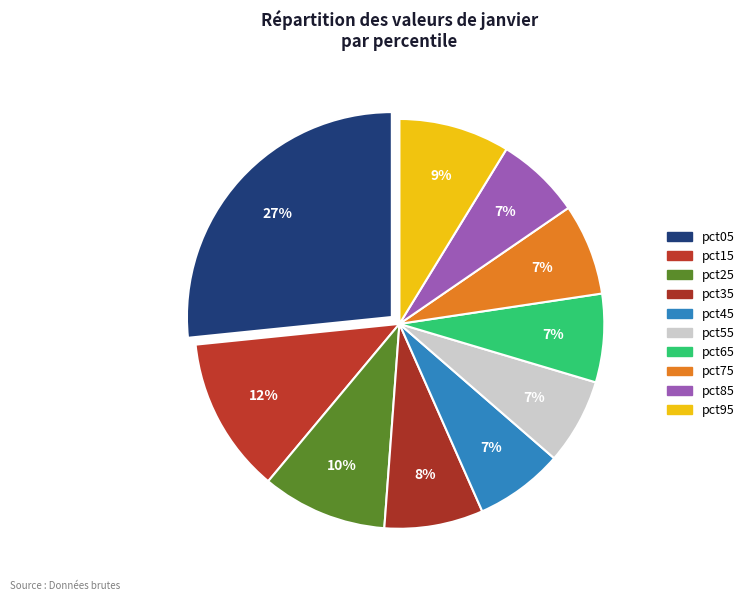

To the nearest percent, what is the average slice percentage?

10%